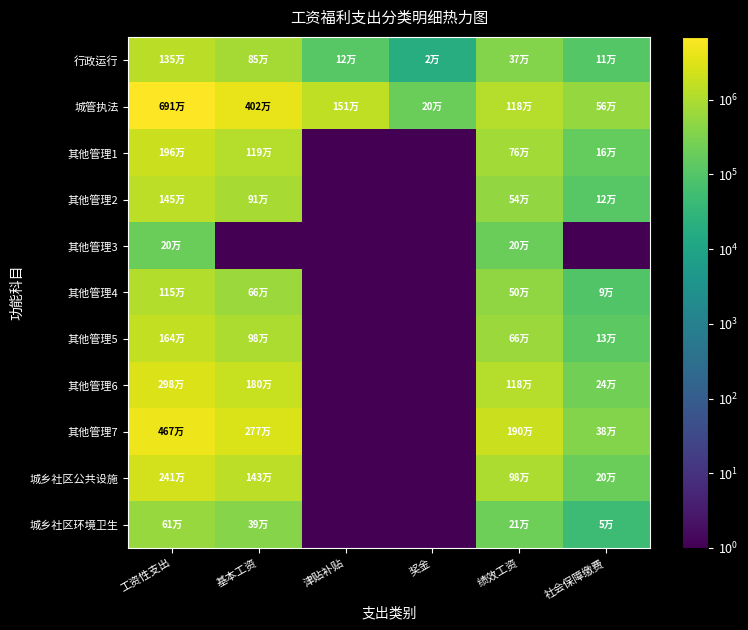

Which series has the largest range (max minus min)?

城管执法